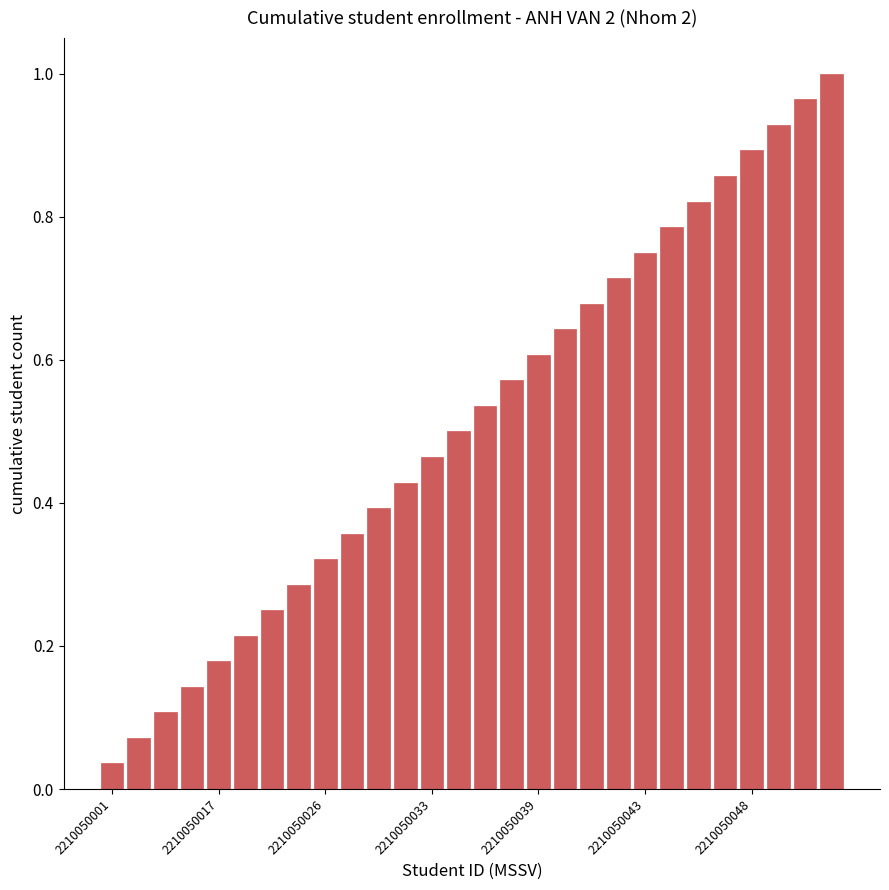

How many series are shown in this chart?

1